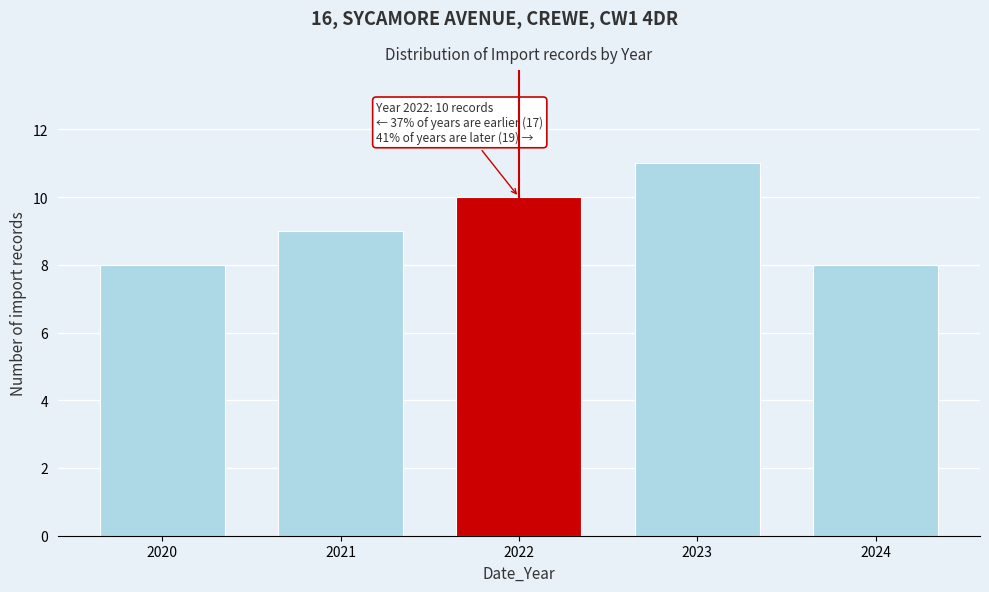

Reading left to right, what are all the values shown in this chart?

2020=8	2021=9	2022=10	2023=11	2024=8